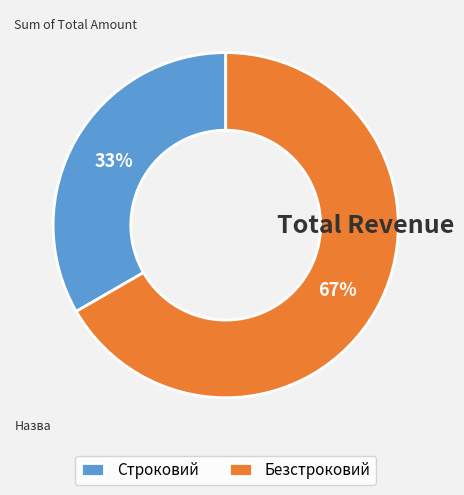

How many segments does this pie chart have?

2